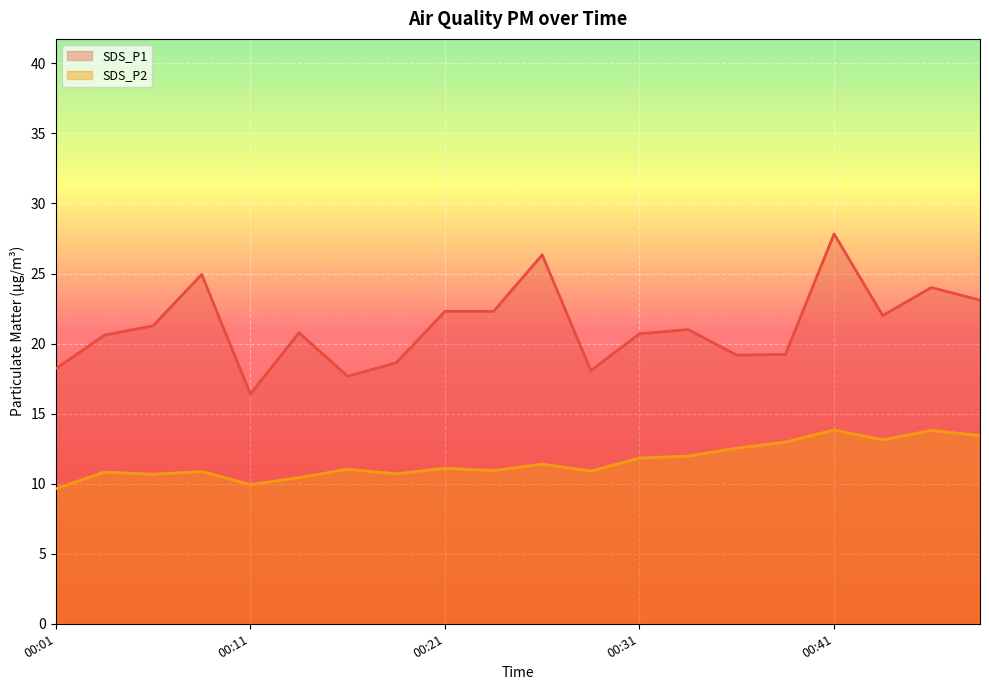

True or false: SDS_P2 has a value of 13.8 at 00:46.

True